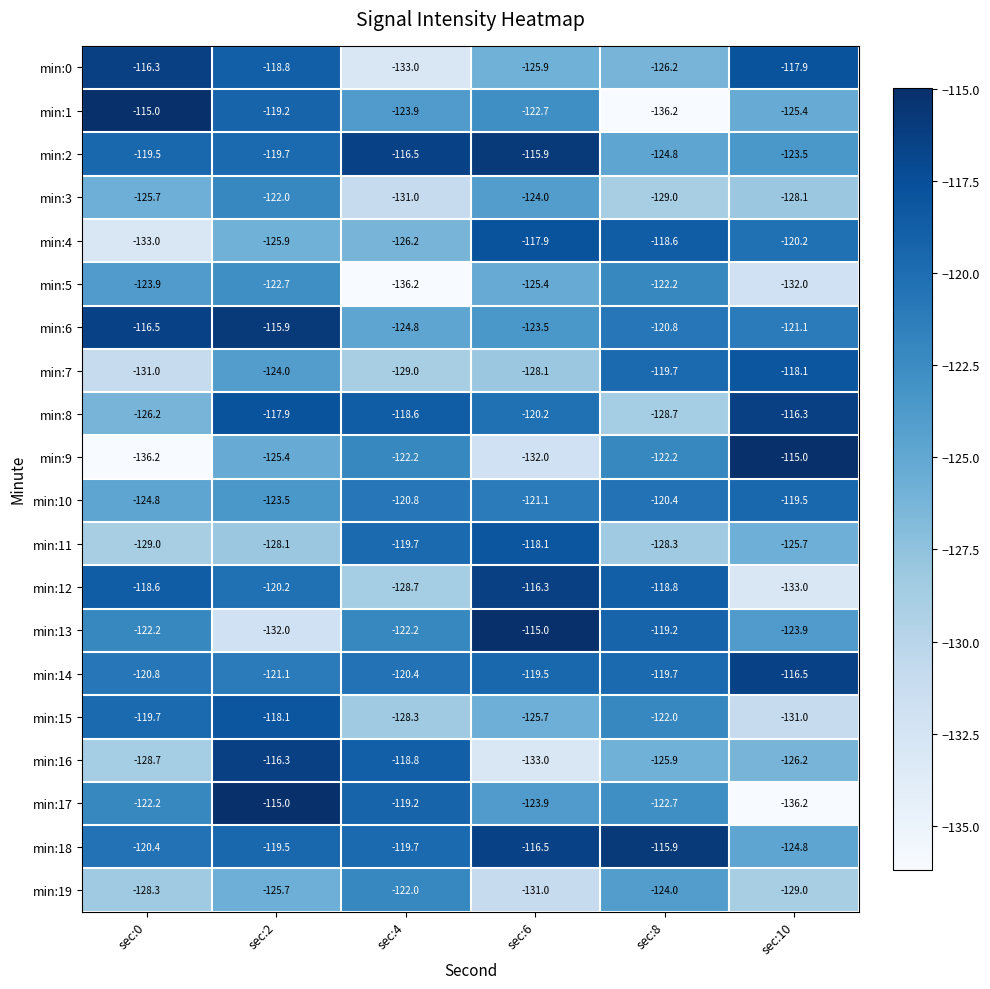

Rank the series at sec:6 from highest to lowest value.

min:13, min:2, min:12, min:18, min:4, min:11, min:14, min:8, min:10, min:1, min:6, min:17, min:3, min:5, min:15, min:0, min:7, min:19, min:9, min:16